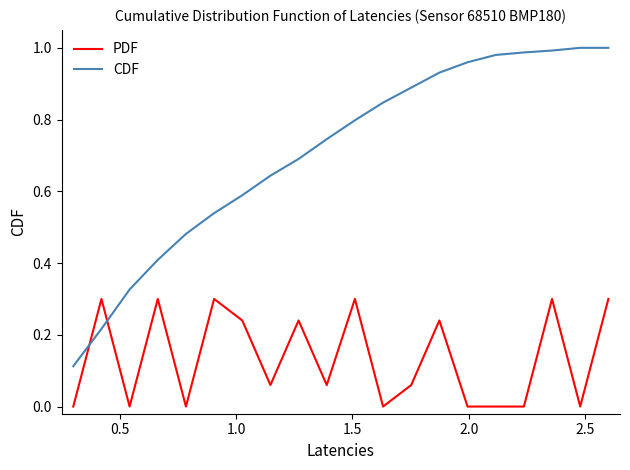

List the series in order of their peak value, lowest first.

PDF, CDF